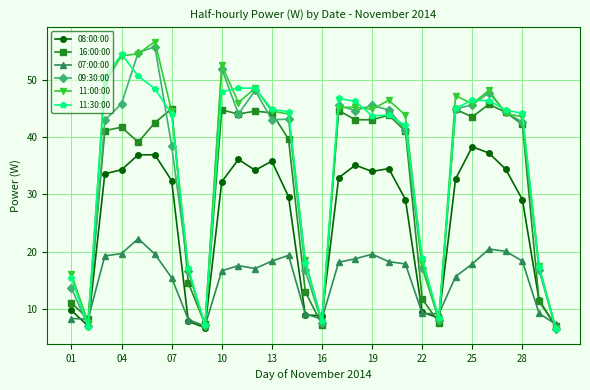

What is the value of the 07:00:00 point at the 13th from the left?

18.4